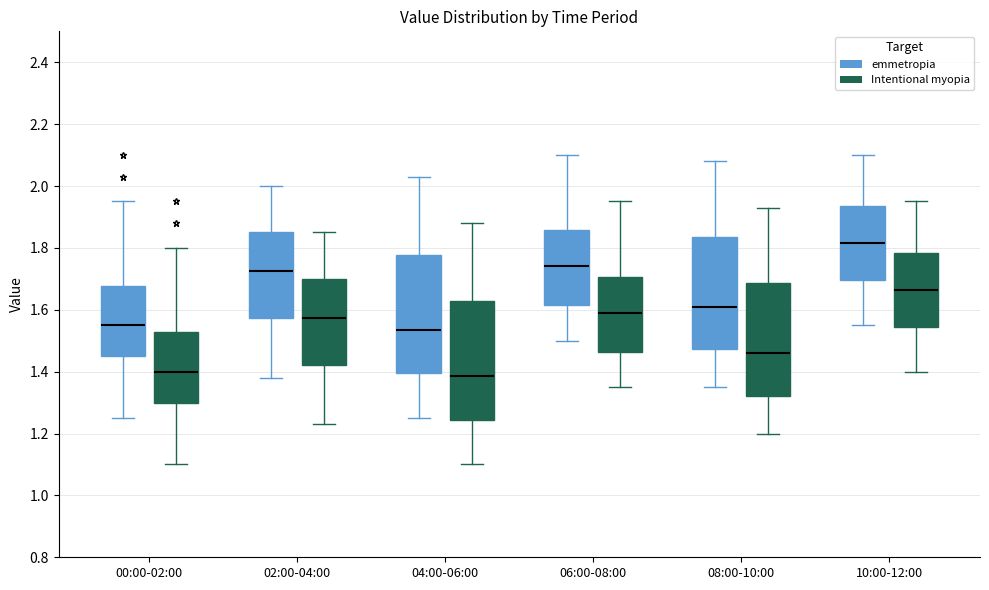

Reading left to right, read every box against the y-axis: the position of its median line, the range the box covers, and the ends of its whiskers. The values are not printed on the chart, so give them approximately, as read against the axis.

00:00-02:00 (emmetropia): median 1.56, box 1.46 to 1.68, whiskers 1.26 to 1.96
00:00-02:00 (Intentional myopia): median 1.40, box 1.30 to 1.52, whiskers 1.10 to 1.80
02:00-04:00 (emmetropia): median 1.72, box 1.58 to 1.86, whiskers 1.38 to 2.00
02:00-04:00 (Intentional myopia): median 1.58, box 1.42 to 1.70, whiskers 1.24 to 1.86
04:00-06:00 (emmetropia): median 1.54, box 1.40 to 1.78, whiskers 1.26 to 2.04
04:00-06:00 (Intentional myopia): median 1.38, box 1.24 to 1.62, whiskers 1.10 to 1.88
06:00-08:00 (emmetropia): median 1.74, box 1.62 to 1.86, whiskers 1.50 to 2.10
06:00-08:00 (Intentional myopia): median 1.60, box 1.46 to 1.70, whiskers 1.36 to 1.96
08:00-10:00 (emmetropia): median 1.62, box 1.48 to 1.84, whiskers 1.36 to 2.08
08:00-10:00 (Intentional myopia): median 1.46, box 1.32 to 1.68, whiskers 1.20 to 1.94
10:00-12:00 (emmetropia): median 1.82, box 1.70 to 1.94, whiskers 1.56 to 2.10
10:00-12:00 (Intentional myopia): median 1.66, box 1.54 to 1.78, whiskers 1.40 to 1.96